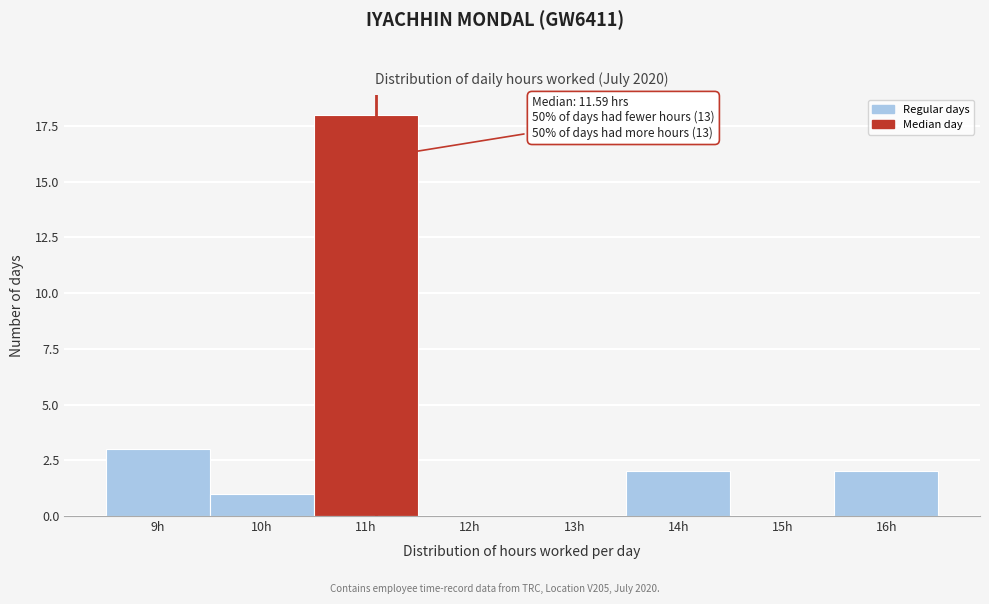

Reading right to left, transcribe all the data shown in this chart.

16h=2	15h=0	14h=2	13h=0	12h=0	11h=18	10h=1	9h=3